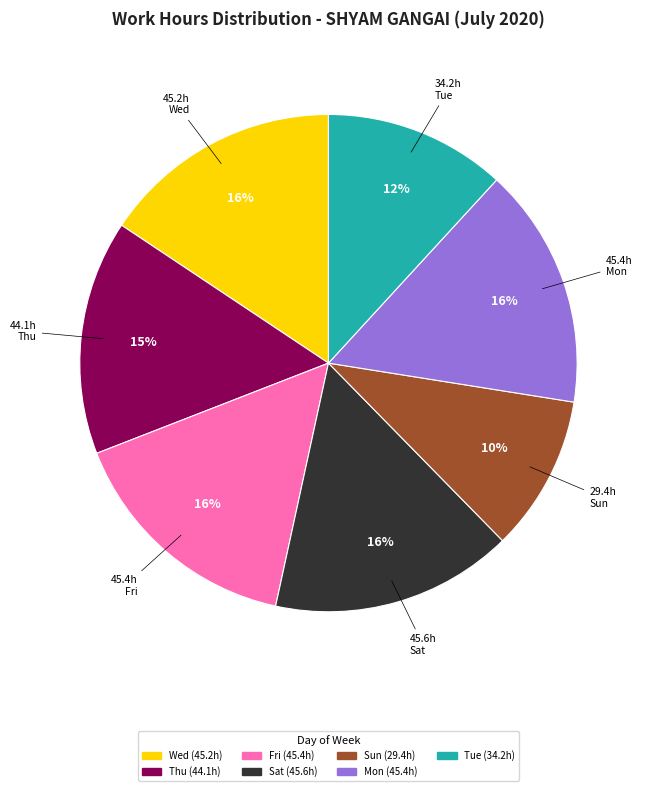

To the nearest percent, what is the difference between the largest and smallest slice percentages?

6%